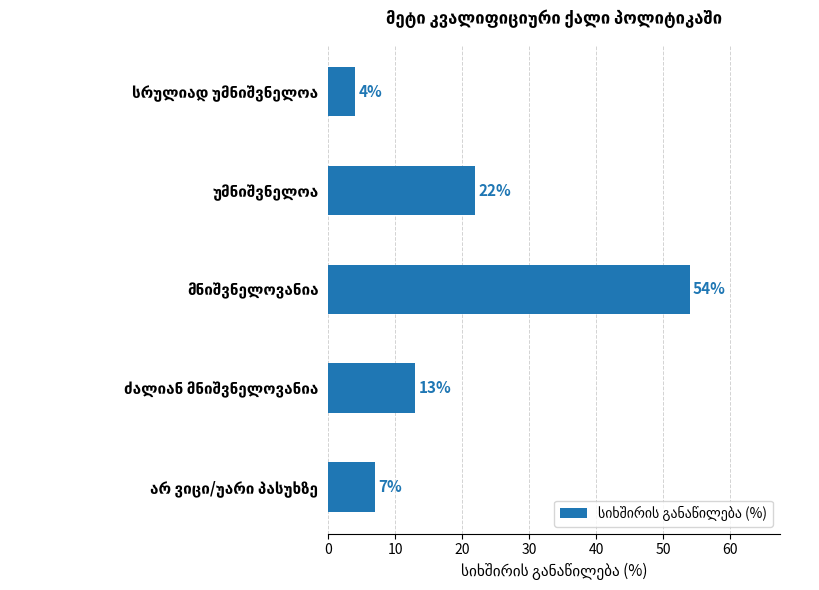

How many bars are there in total?

5